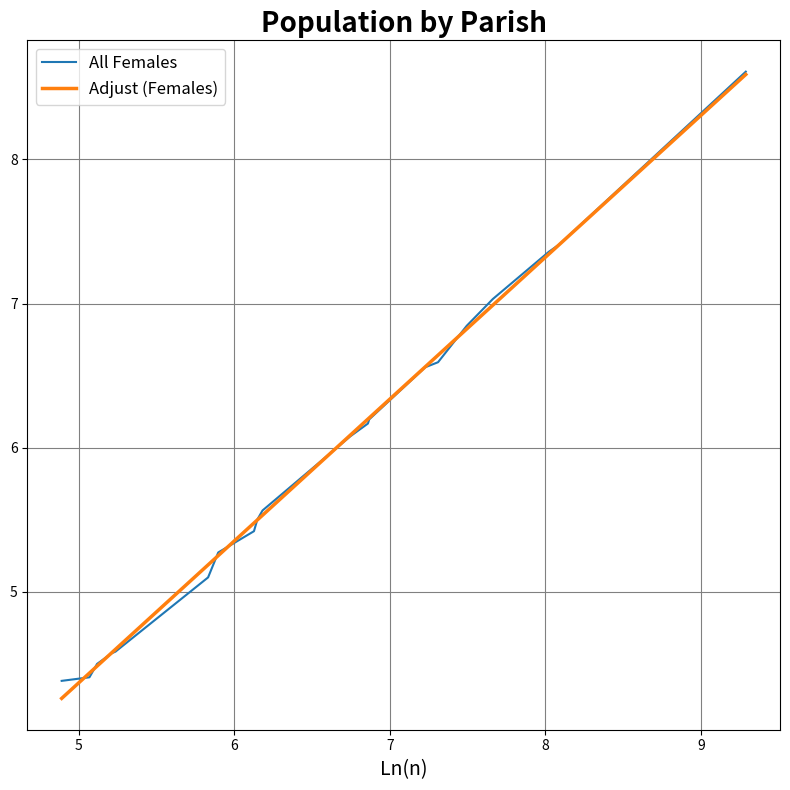

What is the maximum value for All Females?

8.6